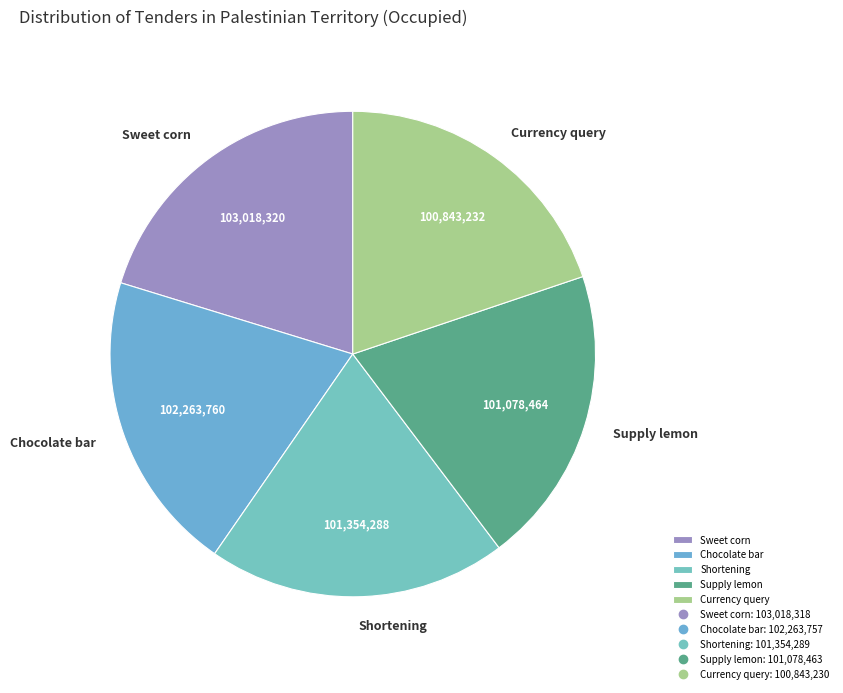

Does Chocolate bar represent more than half of the total?

No